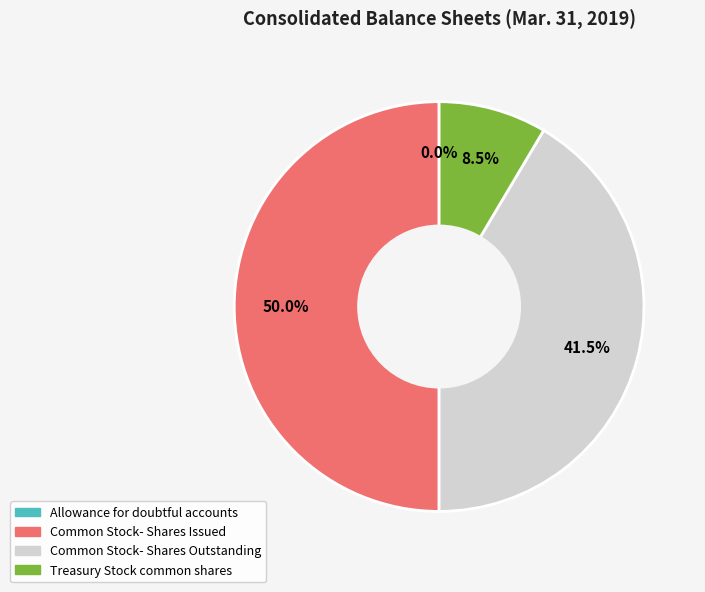

What percentage is the Common Stock- Shares Issued slice, to the nearest percent?

50%